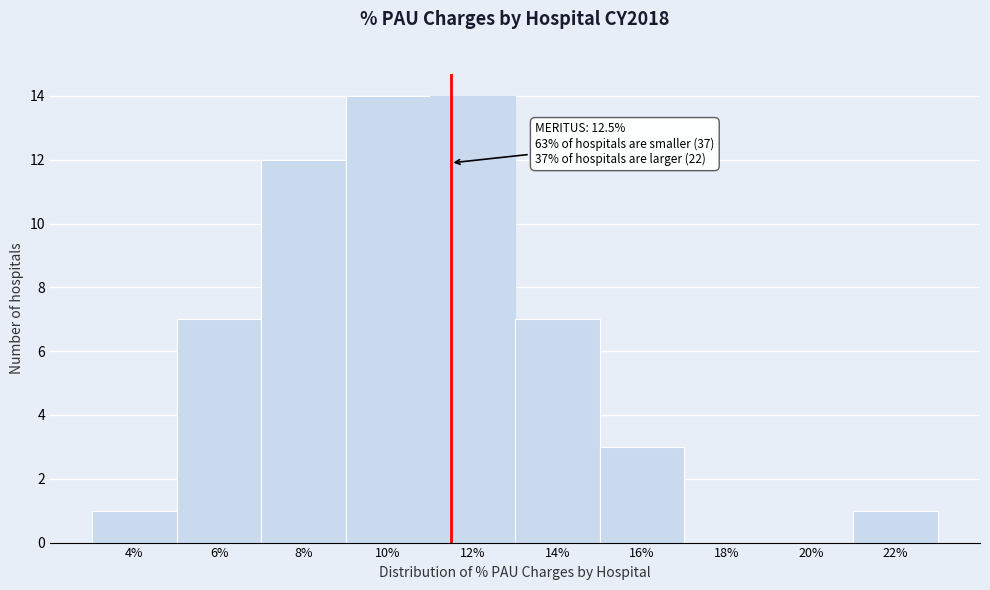

Reading left to right, list all the values displayed in this chart.

4%=1	6%=7	8%=12	10%=14	12%=14	14%=7	16%=3	18%=0	20%=0	22%=1